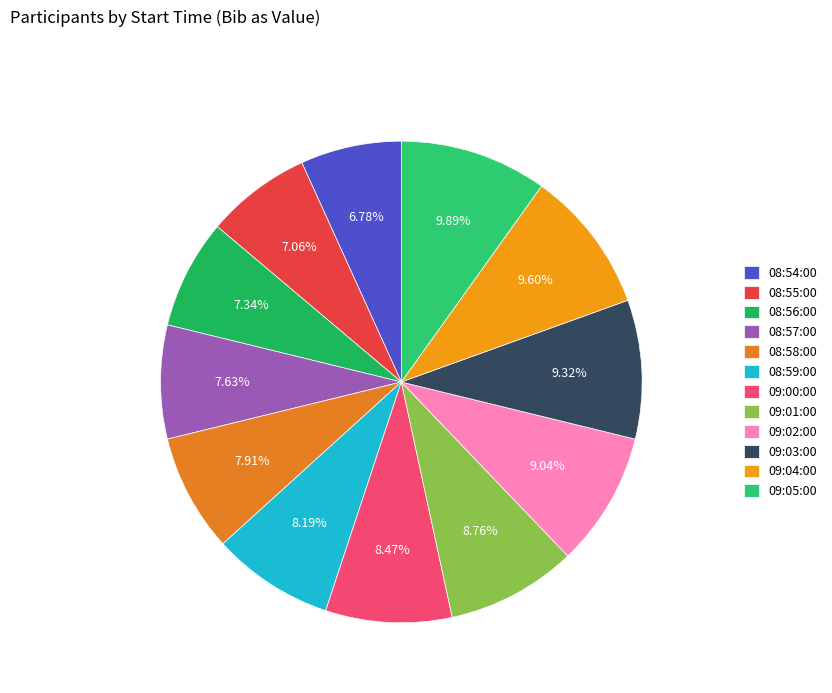

How many slices are in this pie chart?

12